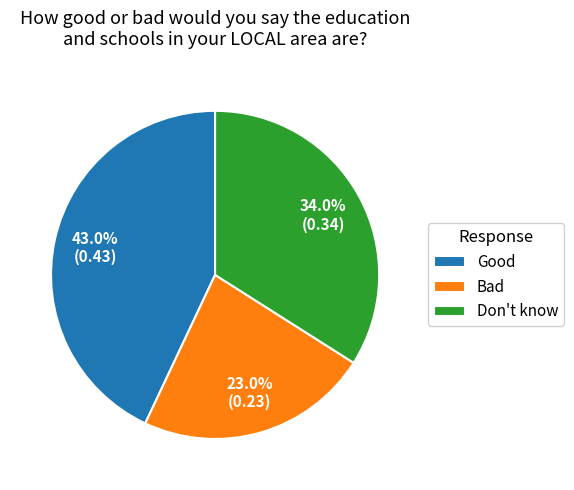

To the nearest percent, what is the difference between the Bad and Good slice percentages?

20%